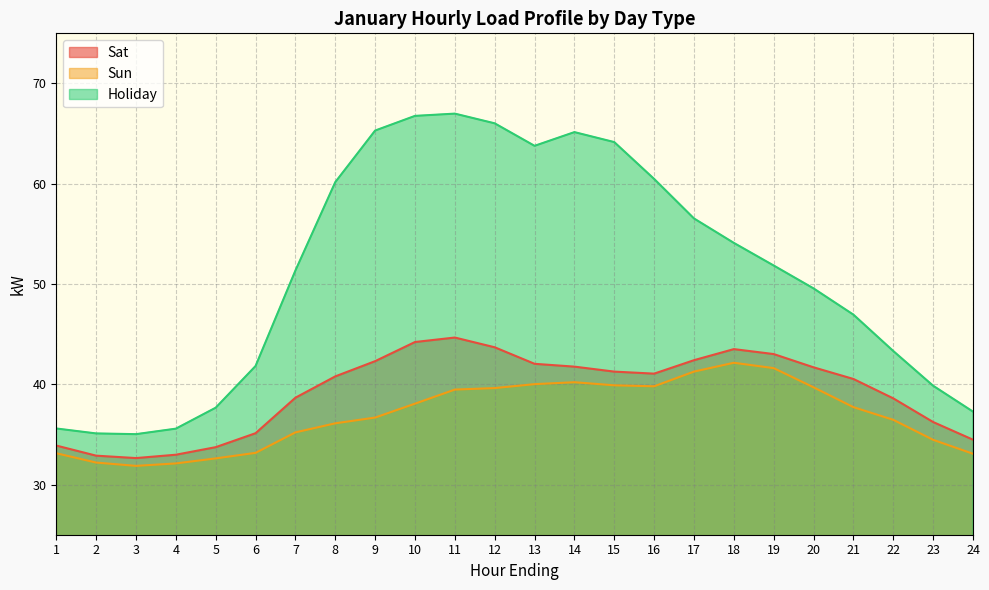

True or false: Sun and Holiday intersect in this chart.

False